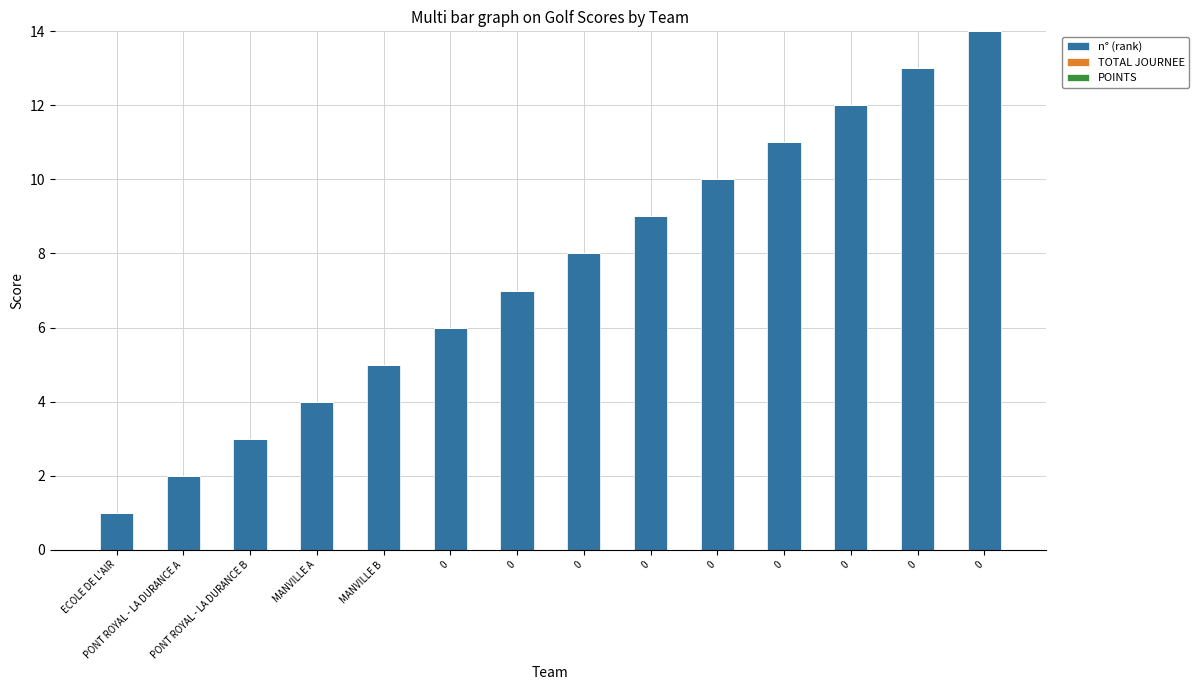

Does the chart contain any negative values?

No